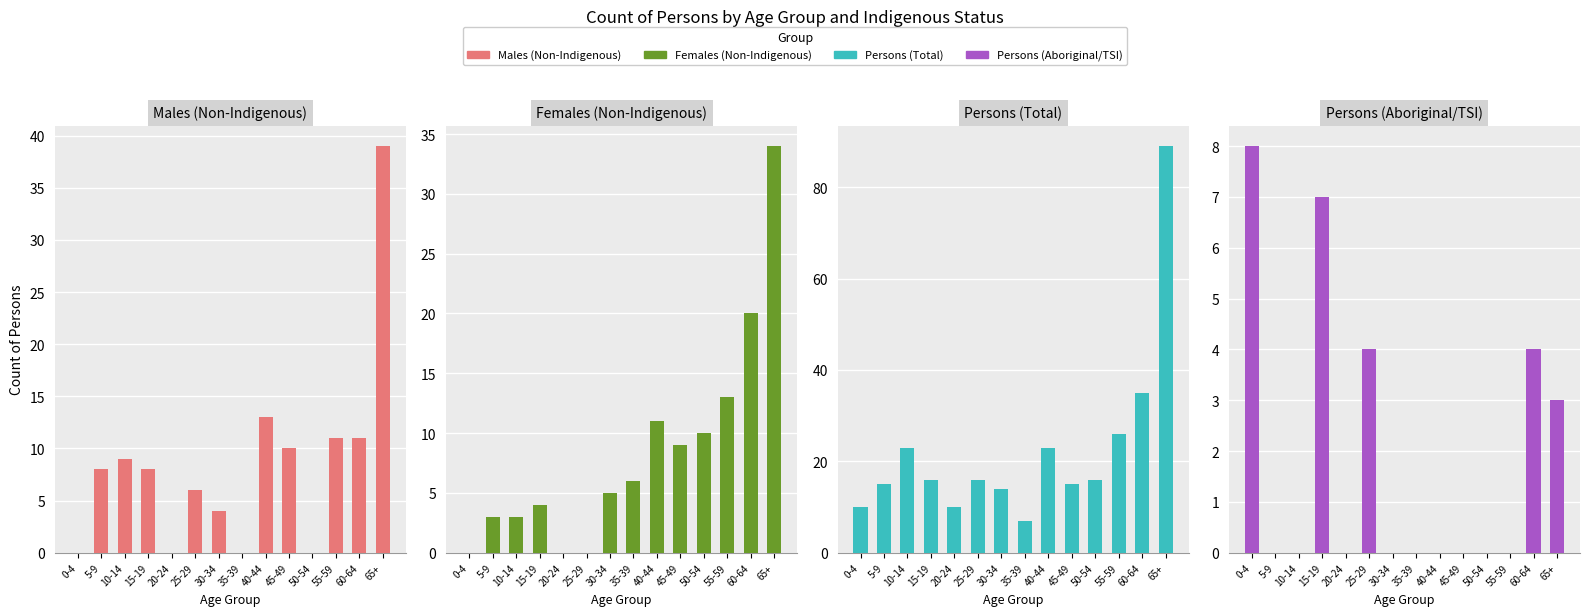

What are all the series names shown in the legend?

Males (Non-Indigenous), Females (Non-Indigenous), Persons (Total), Persons (Aboriginal/TSI)